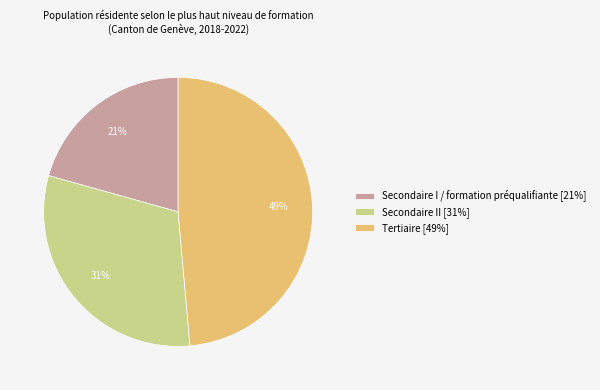

How many segments does this pie chart have?

3